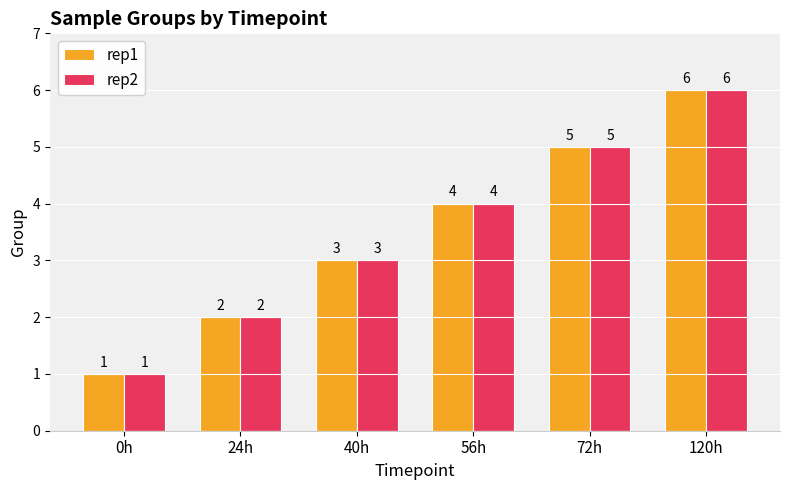

What is the value of the rep1 bar at the 3rd from the left?

3